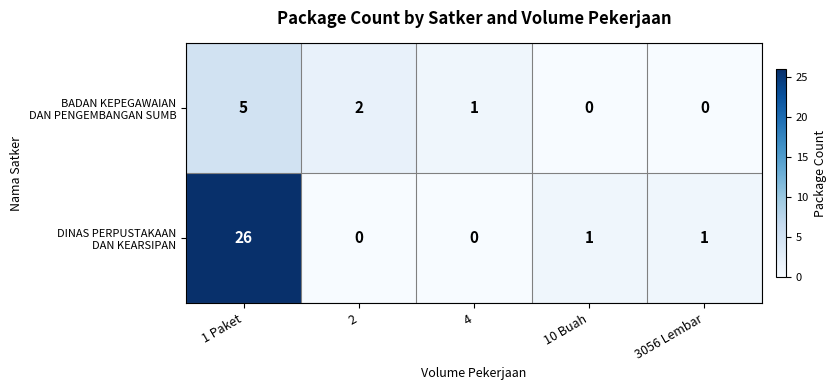

Count the number of data series in this chart.

2